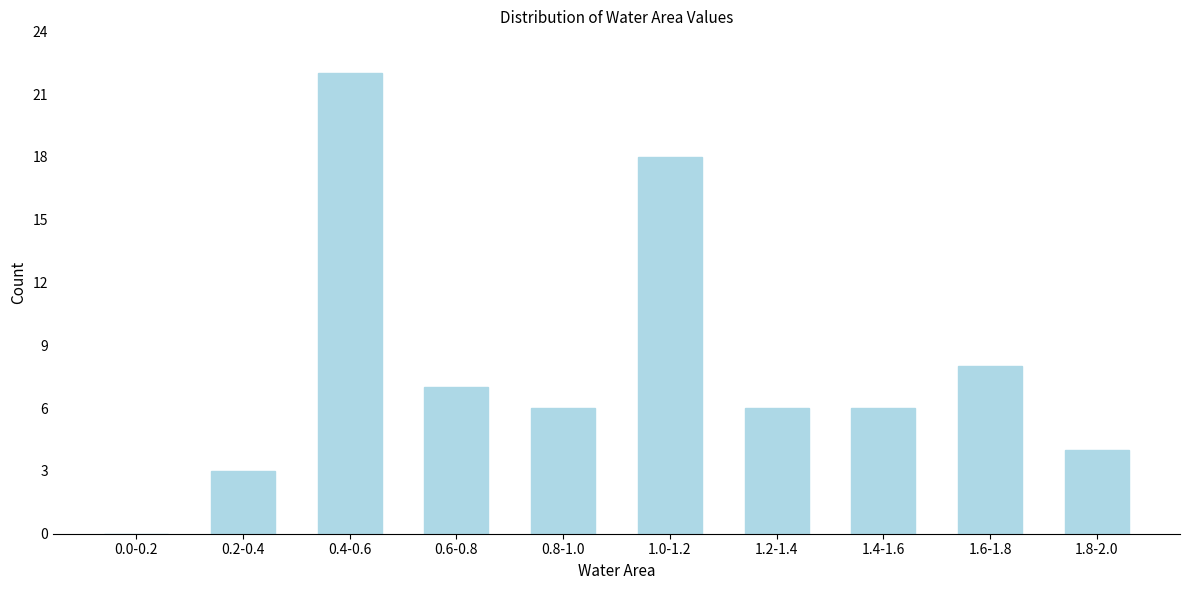

Reading left to right, transcribe all the data shown in this chart.

0.0-0.2=0	0.2-0.4=3	0.4-0.6=22	0.6-0.8=7	0.8-1.0=6	1.0-1.2=18	1.2-1.4=6	1.4-1.6=6	1.6-1.8=8	1.8-2.0=4